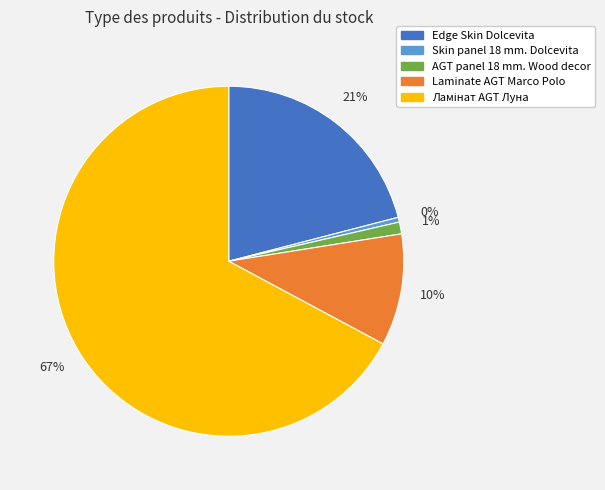

What is the smallest slice in the pie chart?

Skin panel 18 mm. Dolcevita